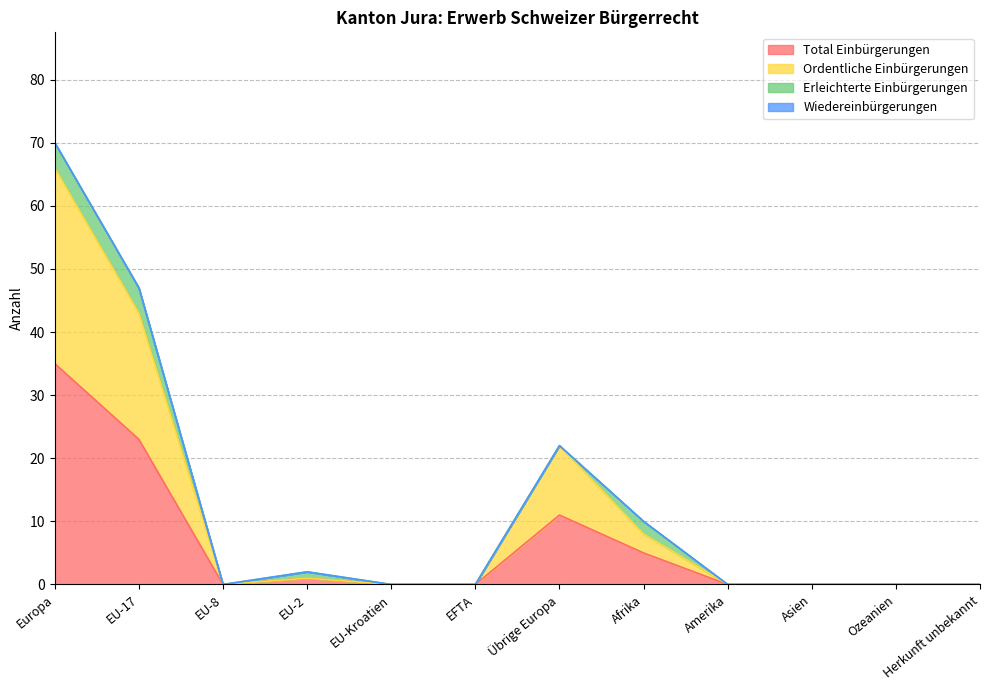

Does the chart display data point markers on the line(s)?

No